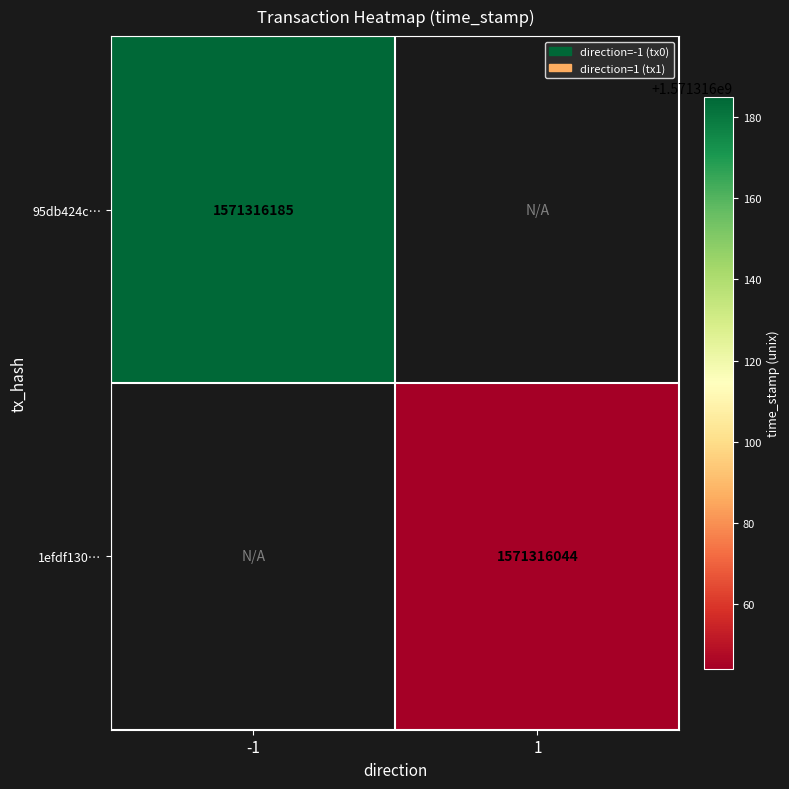

How many series are shown in this chart?

2